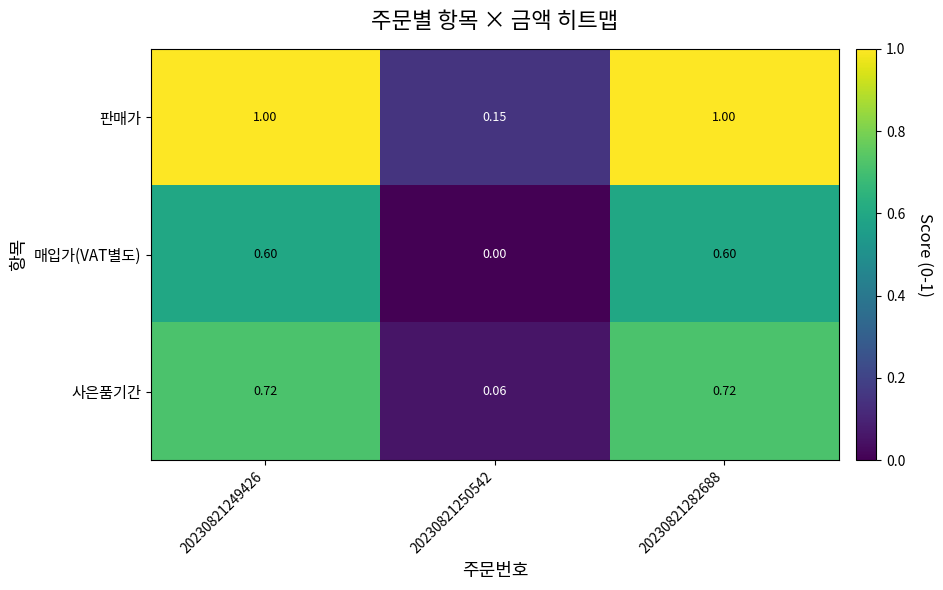

Which series has the largest range (max minus min)?

판매가